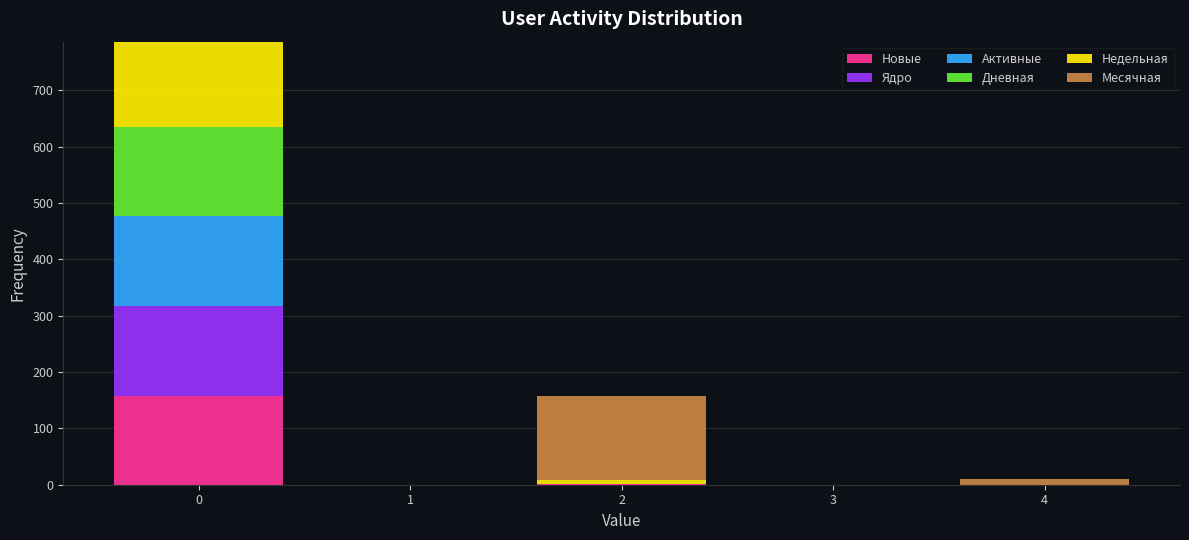

Which range on the x-axis has the tallest stacked bar (by total height)?

-0.5 to 0.5